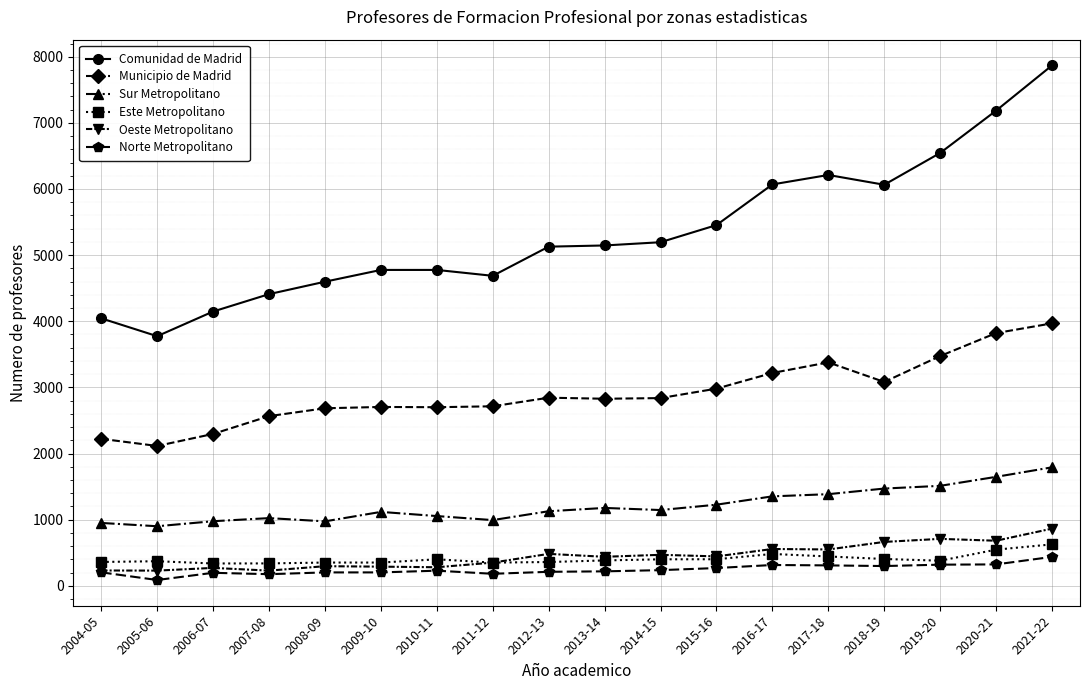

What is the sum of the Norte Metropolitano values at 2005-06 and 2020-21?

410